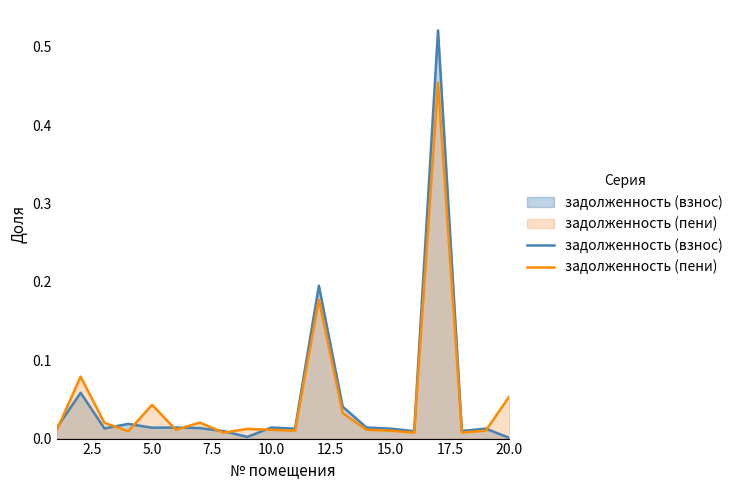

What is the greatest value displayed?

0.5